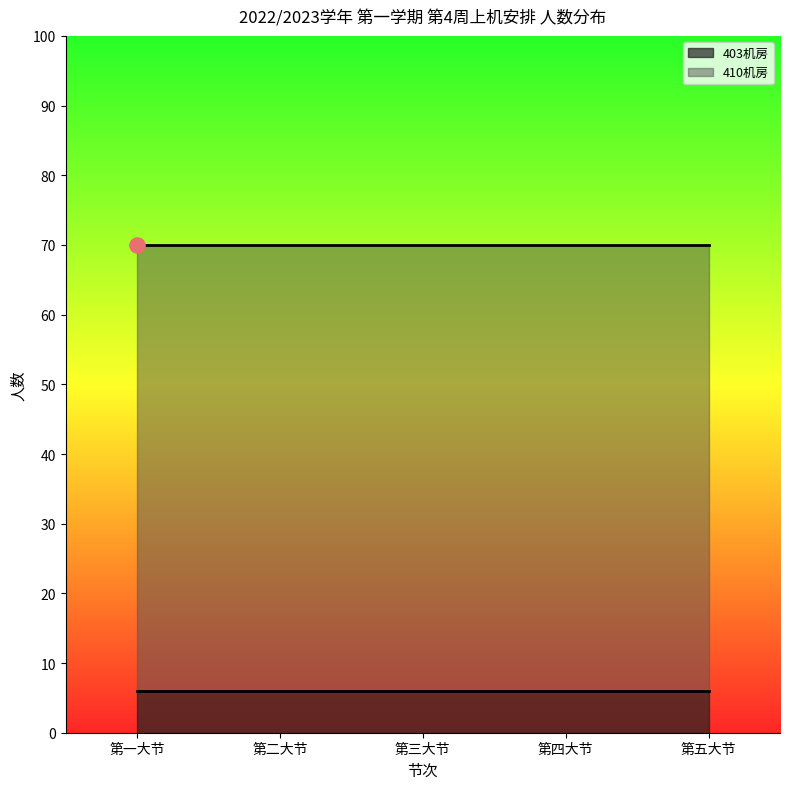

At how many categories does at least one series exceed 23?

5